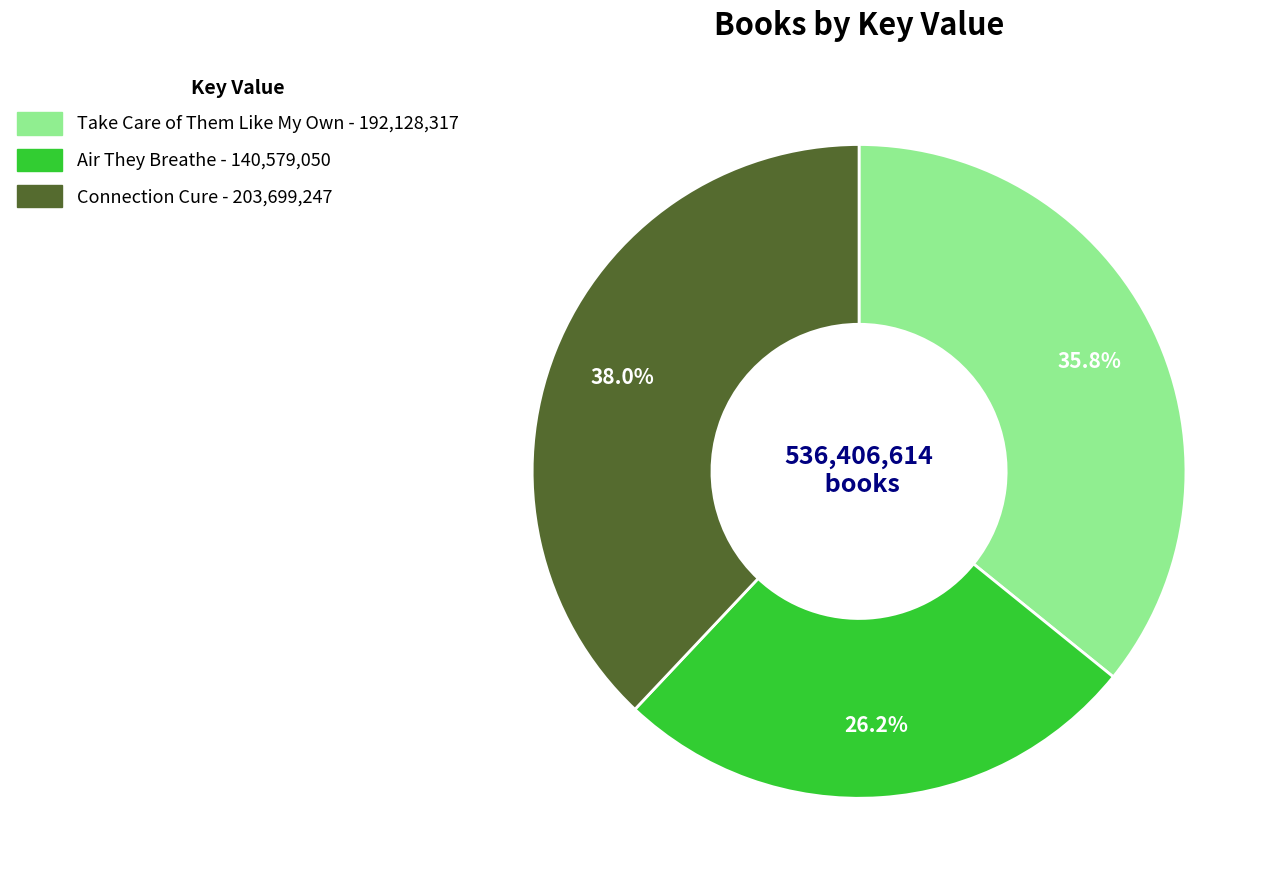

Combined, what portion of the pie is Air They Breathe and Take Care of Them Like My Own?

62.0%